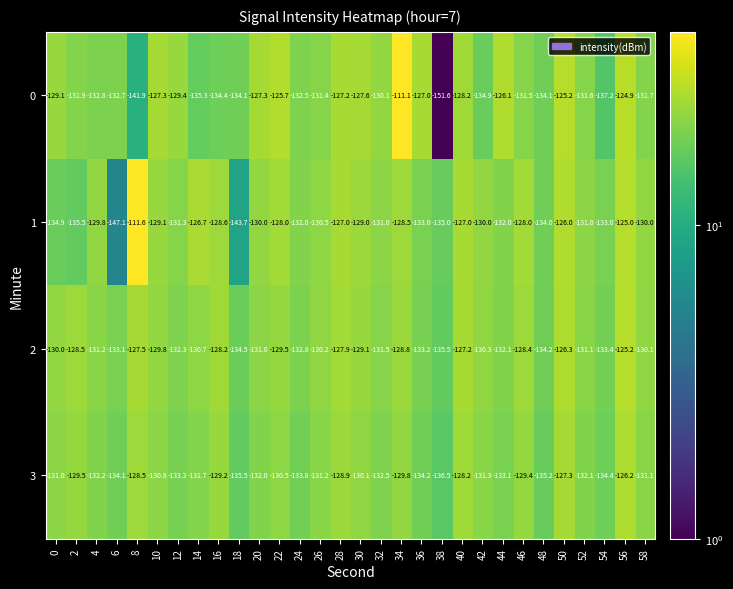

At which category is the sum across all series the highest?

34